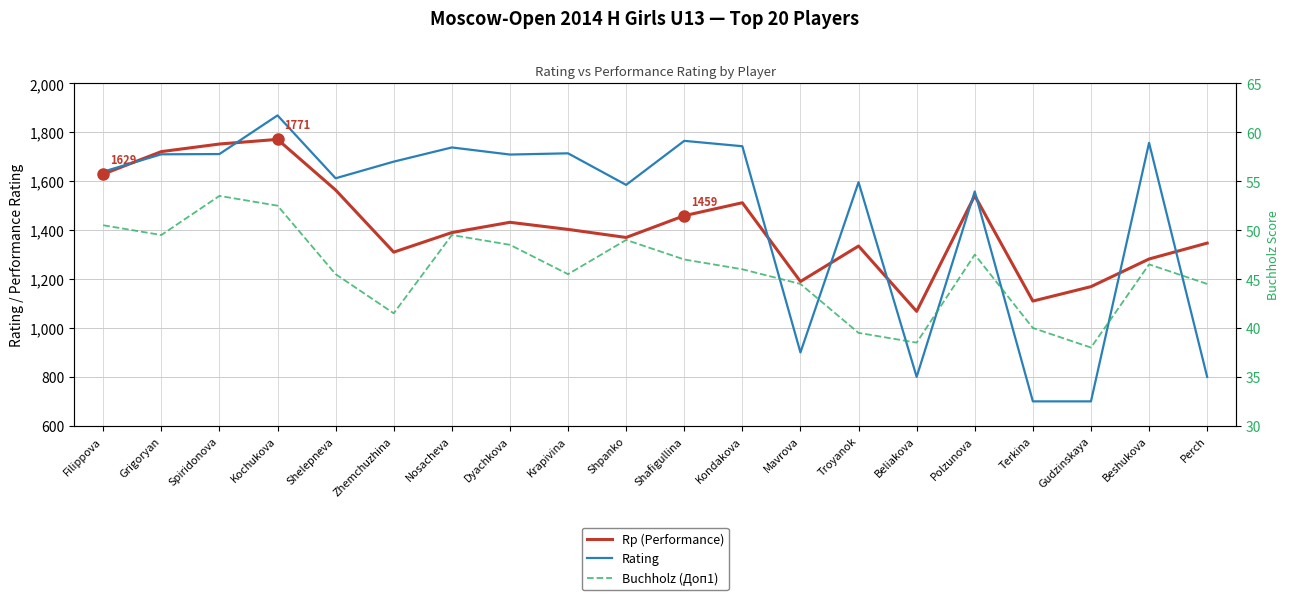

What are all the series names shown in the legend?

Rp (Performance), Rating, Buchholz (Доп1)